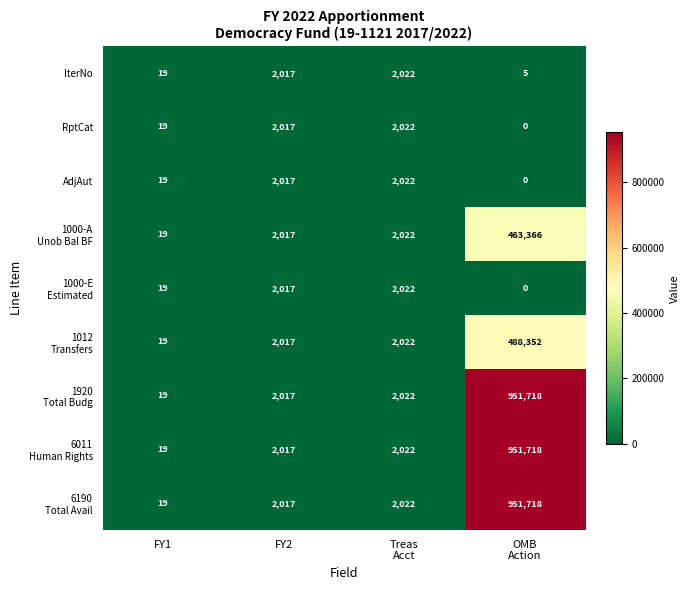

Where is IterNo nearest to the value 1013?

FY1